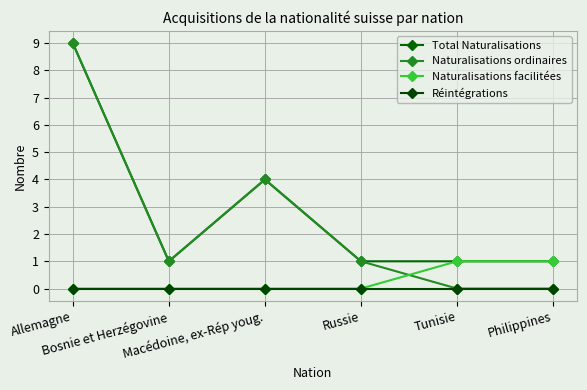

What is the highest value of the Naturalisations ordinaires series?

9